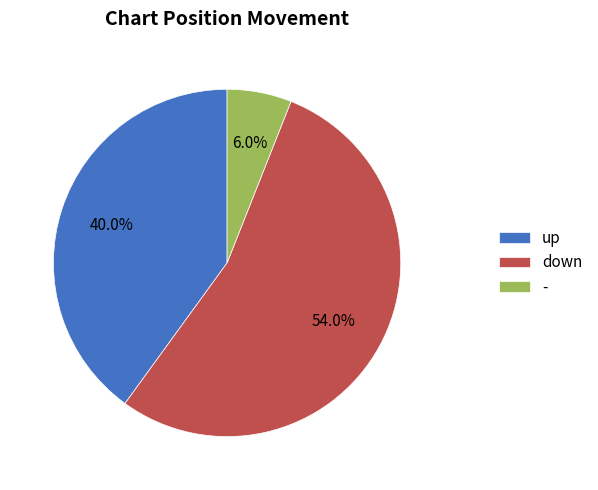

Between down and -, which is larger?

down